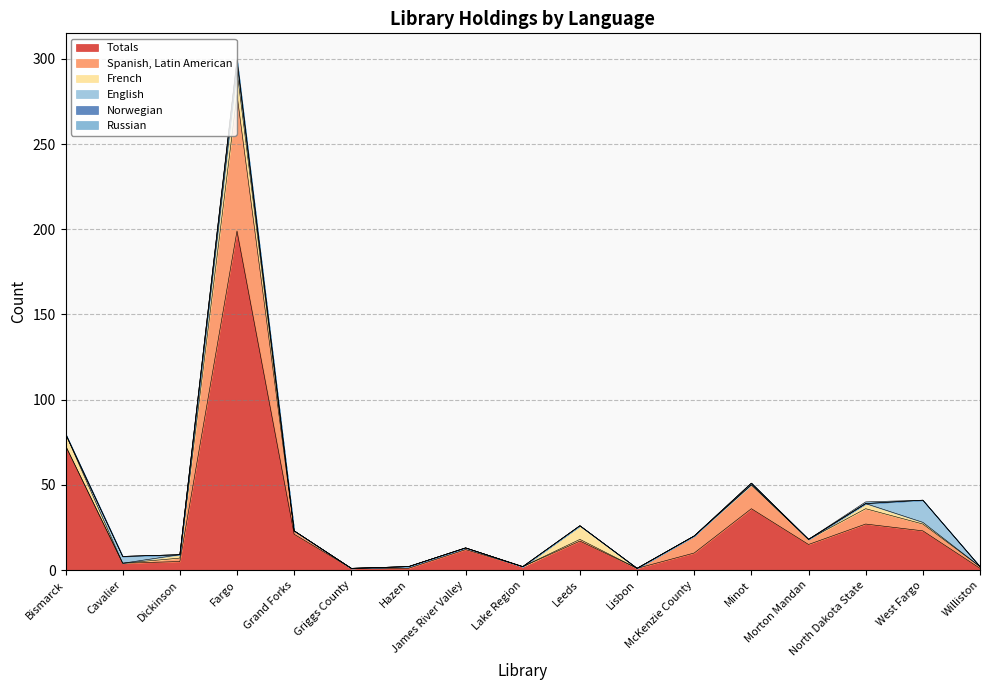

Which series ends up on top after the final intersection of Spanish, Latin American and English?

Spanish, Latin American